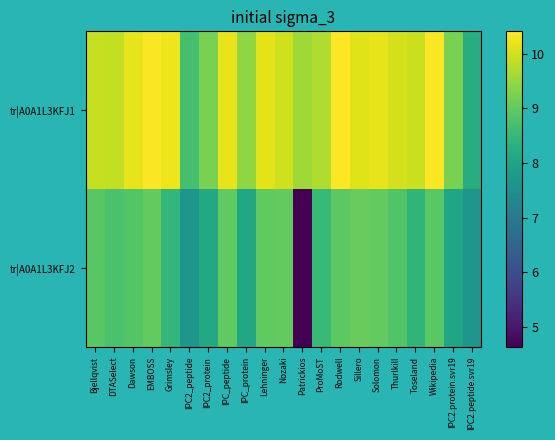

What is the total value across all series at Nozaki?

19.0